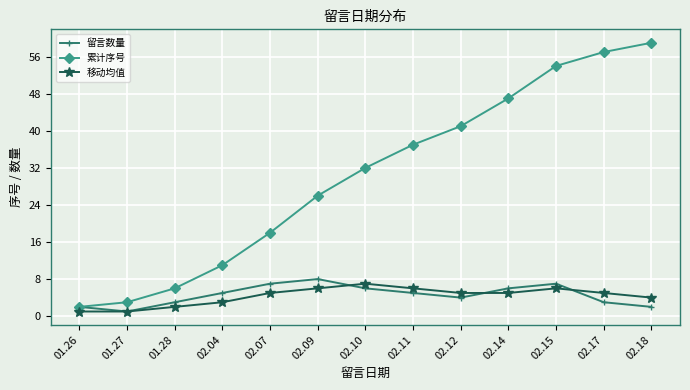

Which series has the widest spread of values?

累计序号